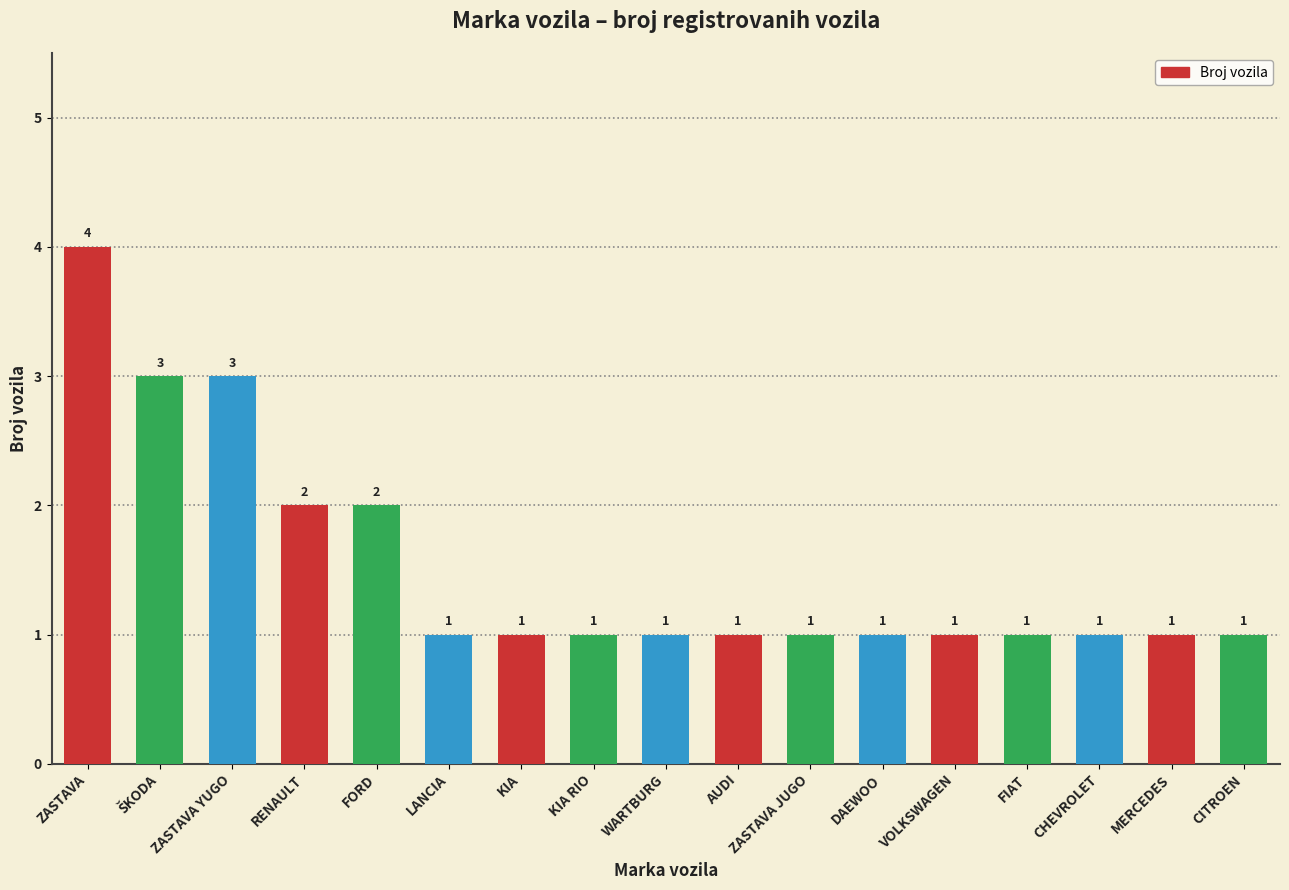

What is the difference between the maximum and minimum values?

3